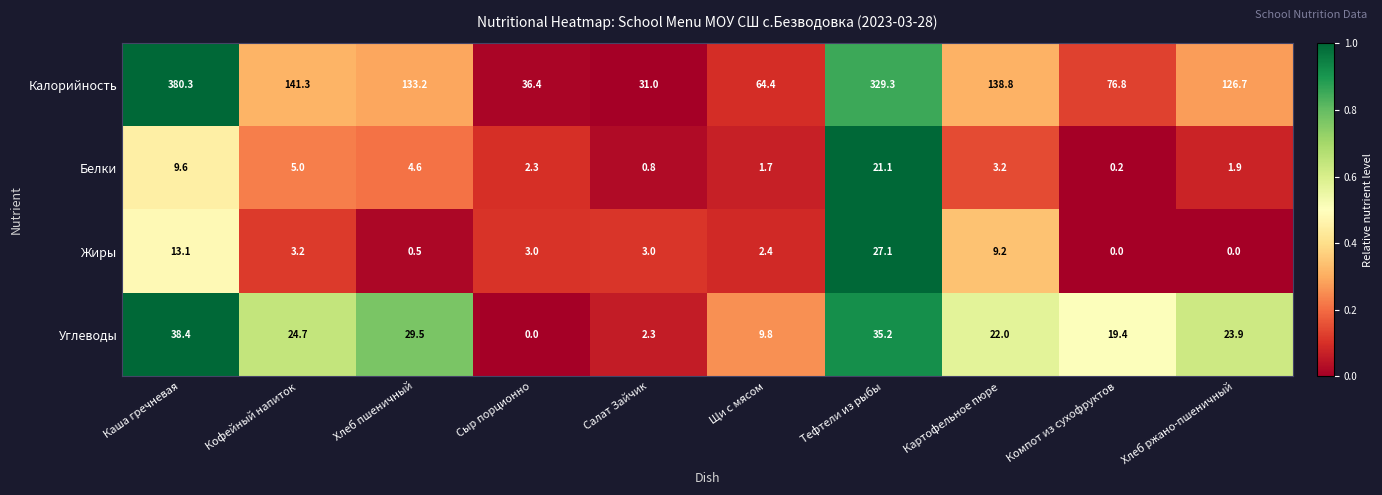

Is it true that Белки equals 3.2 at Картофельное пюре?

True